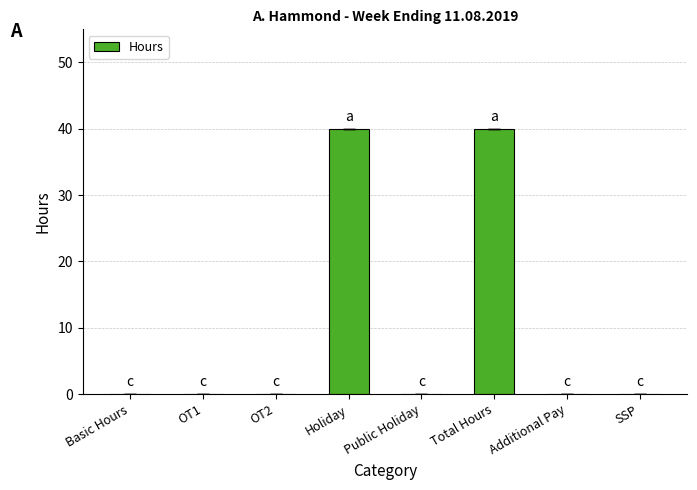

True or false: the data shows 28 at OT1.

False